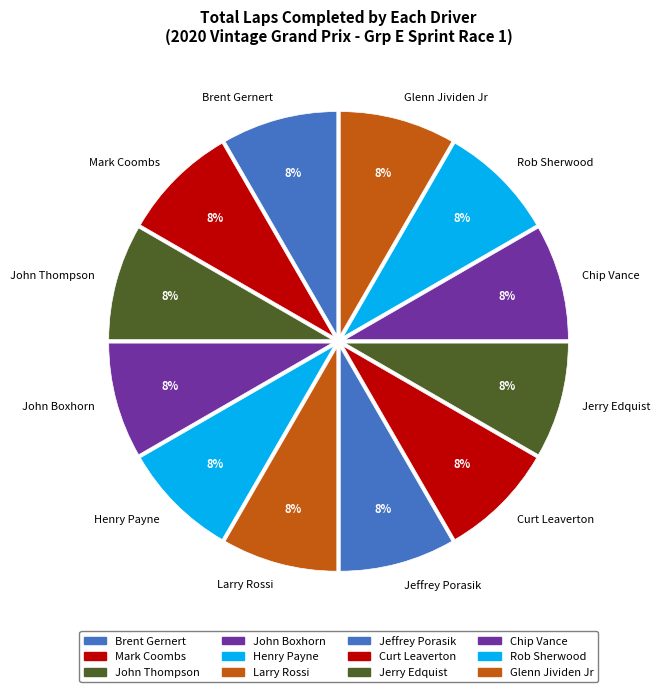

Does any single category account for the majority?

No